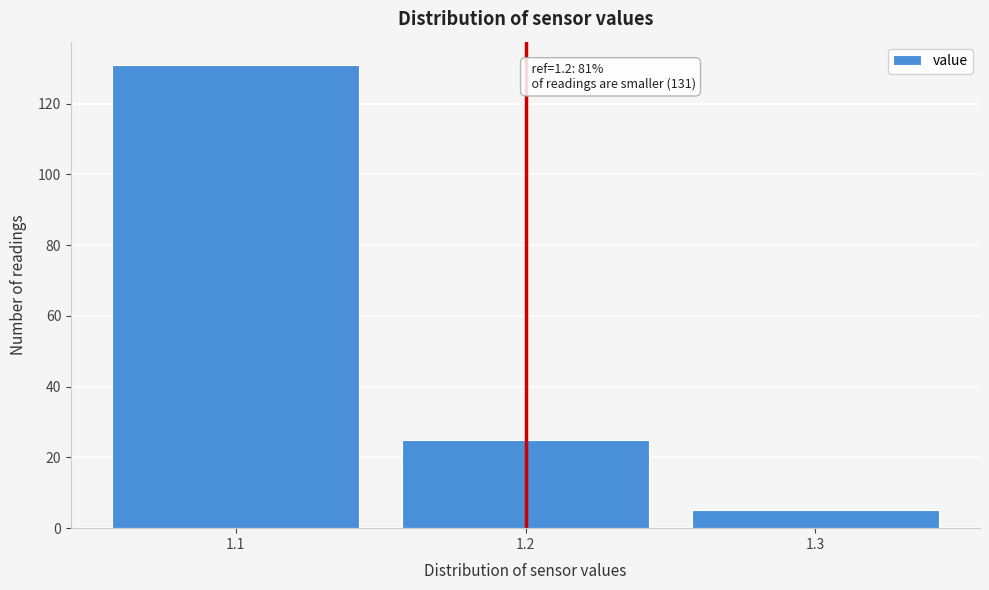

Reading left to right, list all the values displayed in this chart.

1.1=131	1.2=25	1.3=5